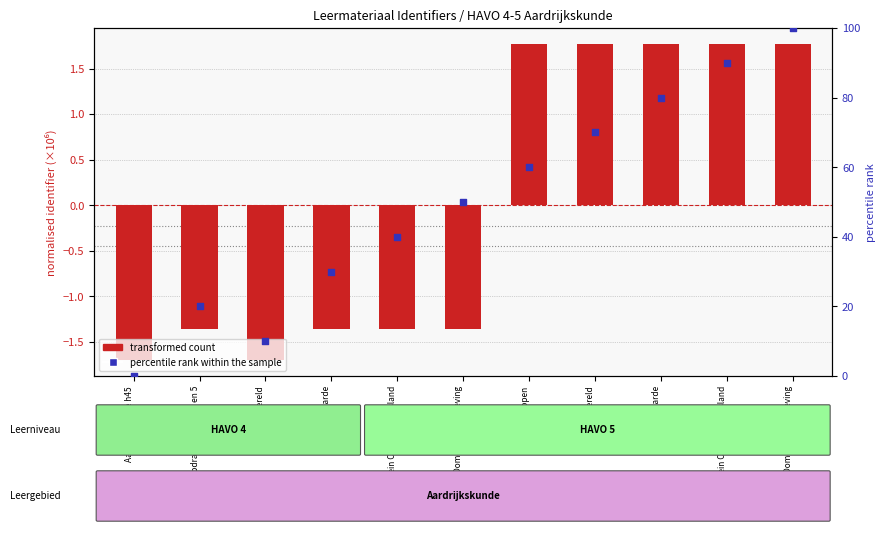

At how many categories does at least one series exceed 52?

5